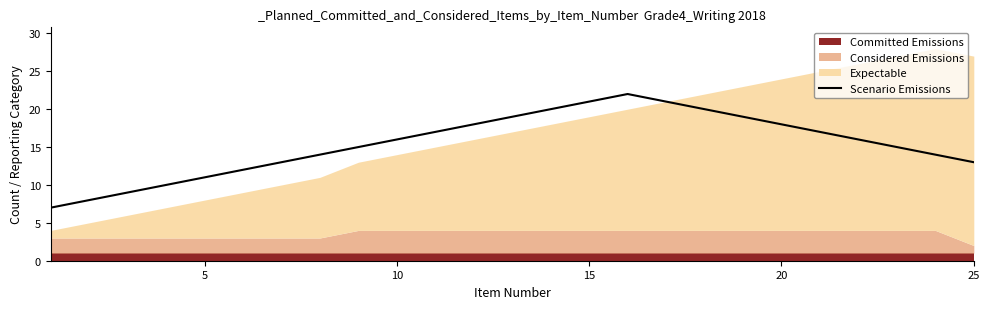

What is the maximum value for Scenario Emissions?

22